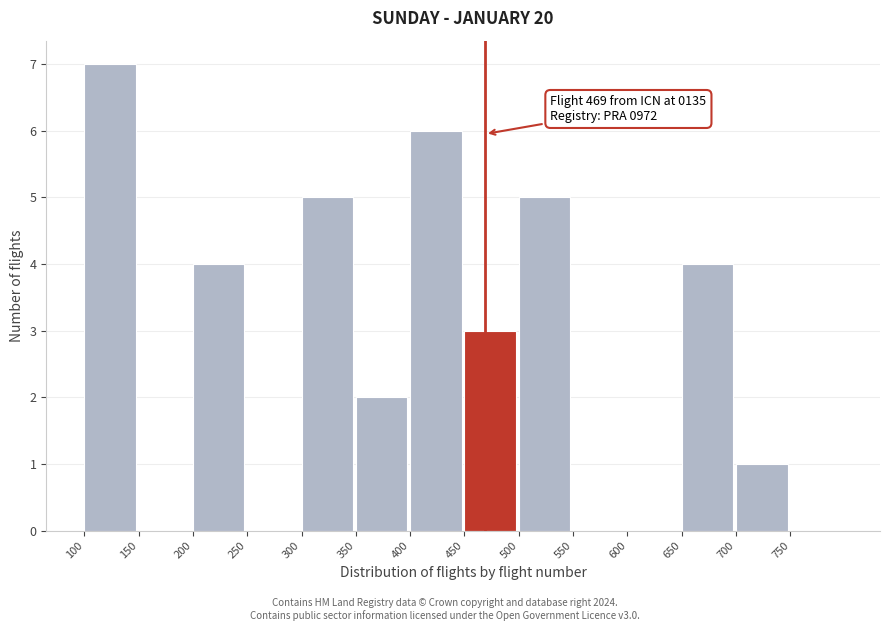

Which range on the x-axis has the tallest bar?

100 to 150